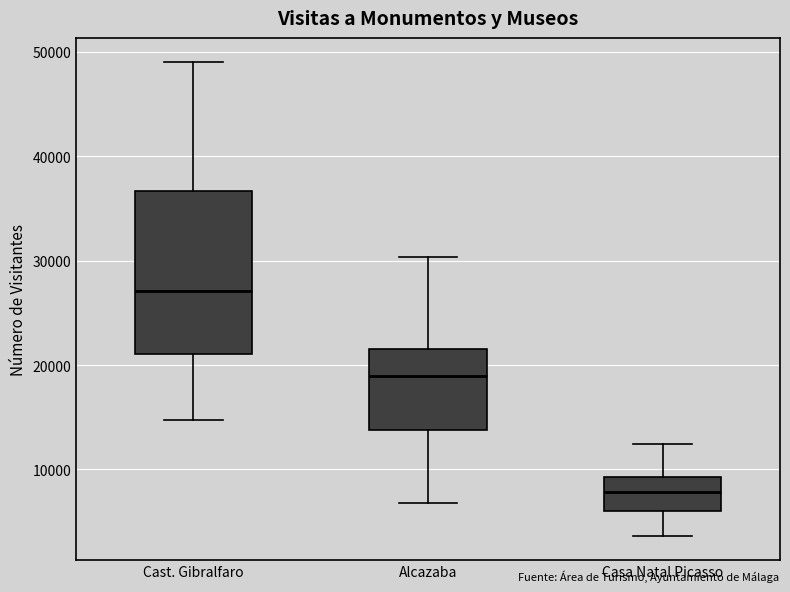

Reading left to right, read every box against the y-axis: the position of its median line, the range the box covers, and the ends of its whiskers. The values are not printed on the chart, so give them approximately, as read against the axis.

Cast. Gibralfaro: median 27000, box 21000 to 37000, whiskers 15000 to 49000
Alcazaba: median 19000, box 14000 to 22000, whiskers 7000 to 30000
Casa Natal Picasso: median 8000, box 6000 to 9000, whiskers 4000 to 12000